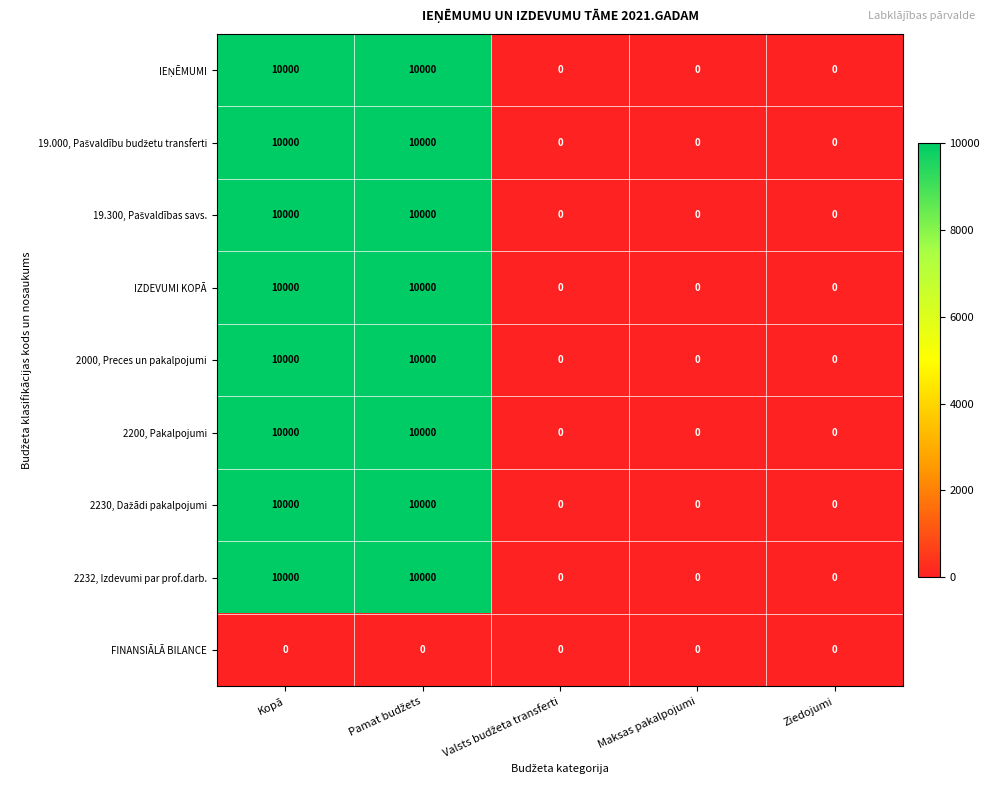

True or false: FINANSIĀLĀ BILANCE has a value of 0 at Kopā.

True